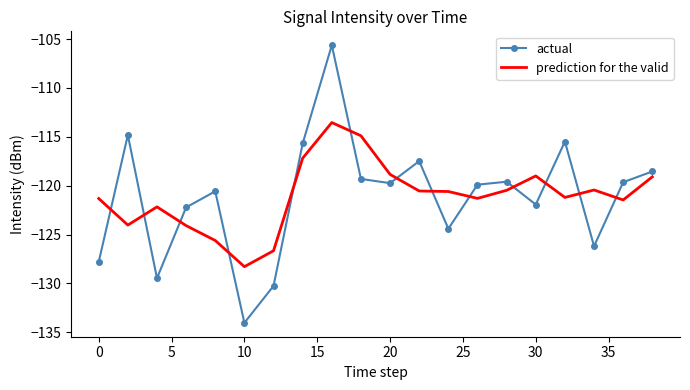

What is the difference between the maximum and minimum values in the actual series?

28.4